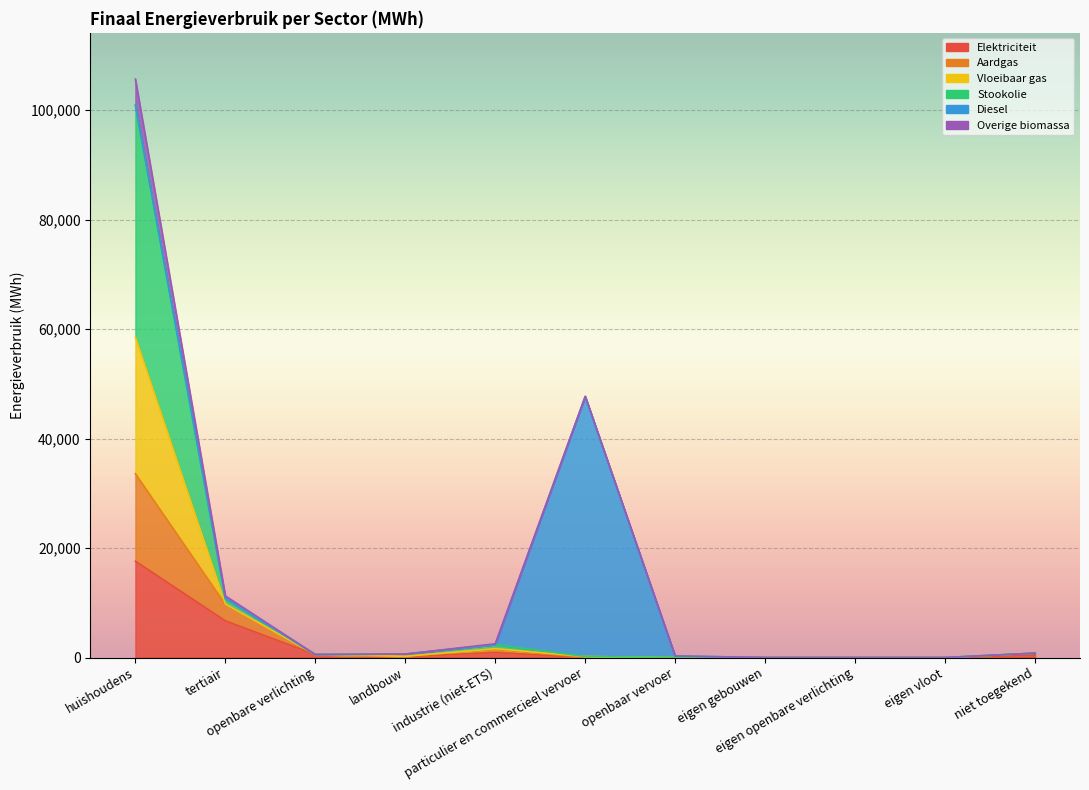

The value of Overige biomassa at particulier en commercieel vervoer is 24.1. True or false?

True